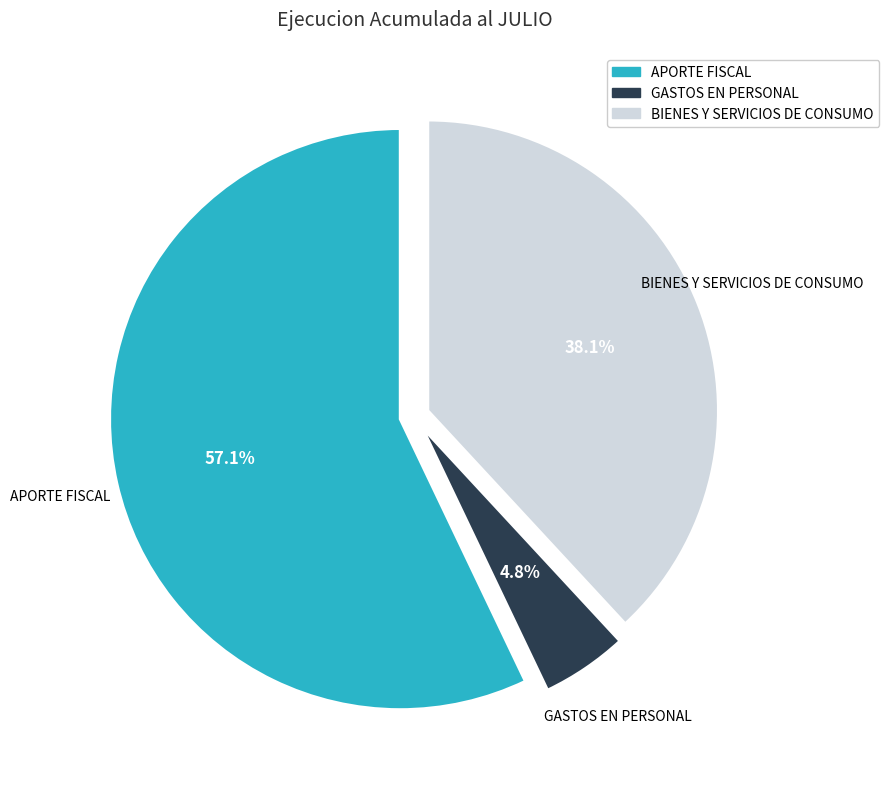

What is the largest slice in the pie chart?

APORTE FISCAL